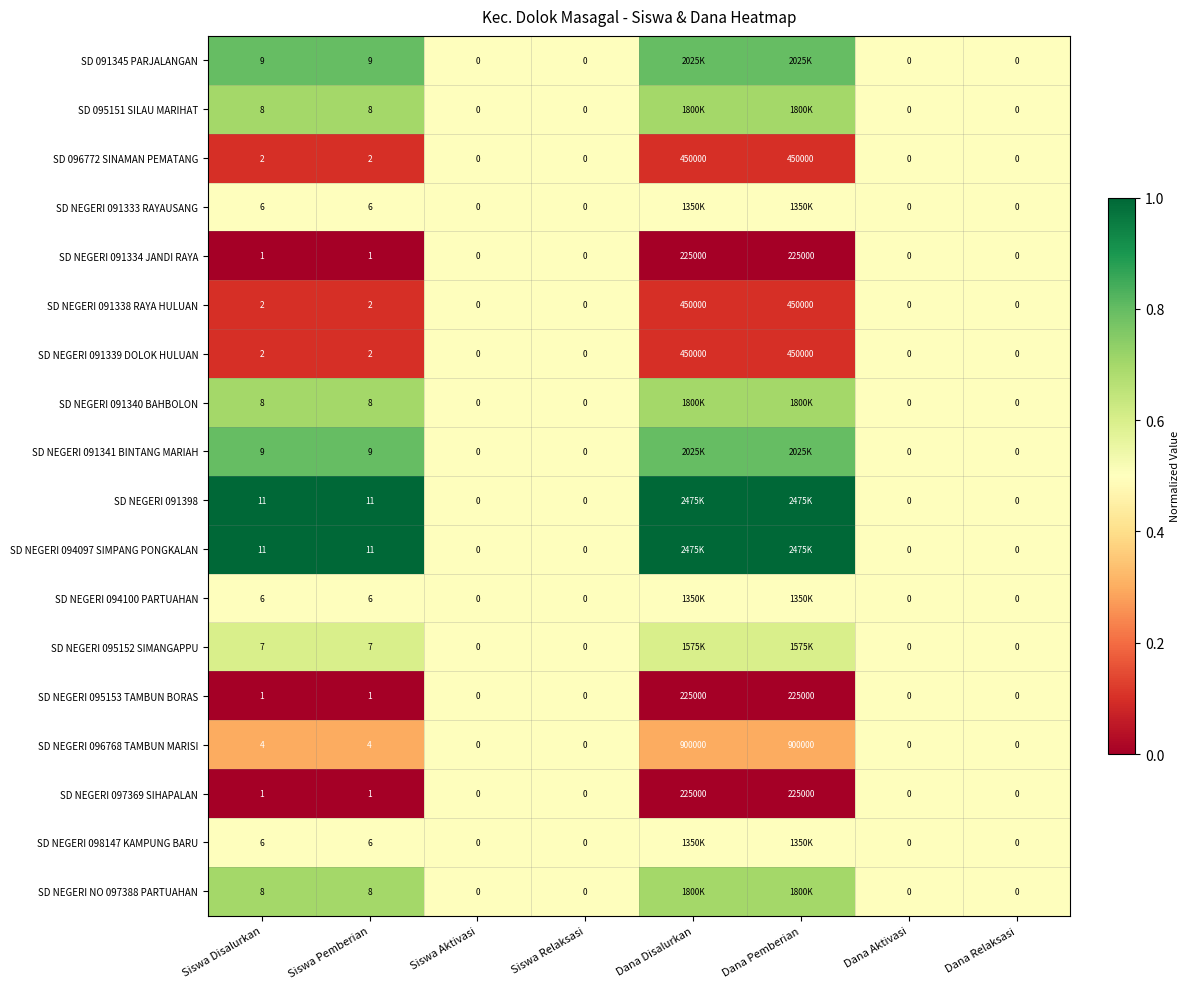

True or false: SD NEGERI 091338 RAYA HULUAN has a value of 0.0 at Siswa Relaksasi.

True